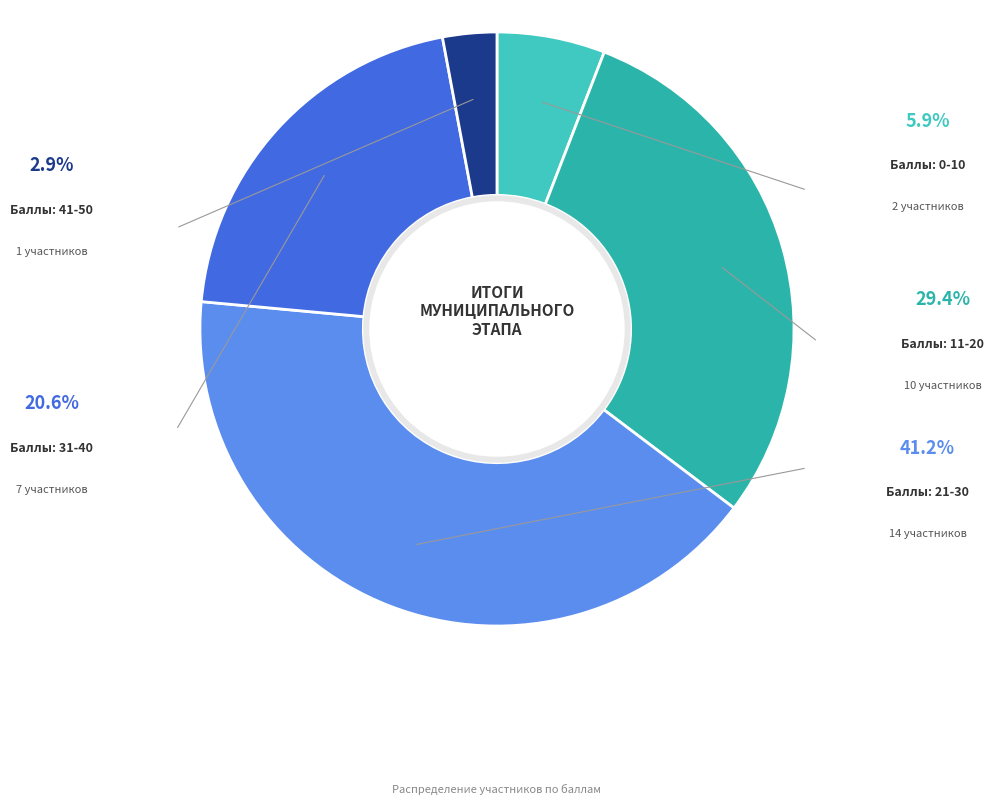

How many segments does this pie chart have?

5